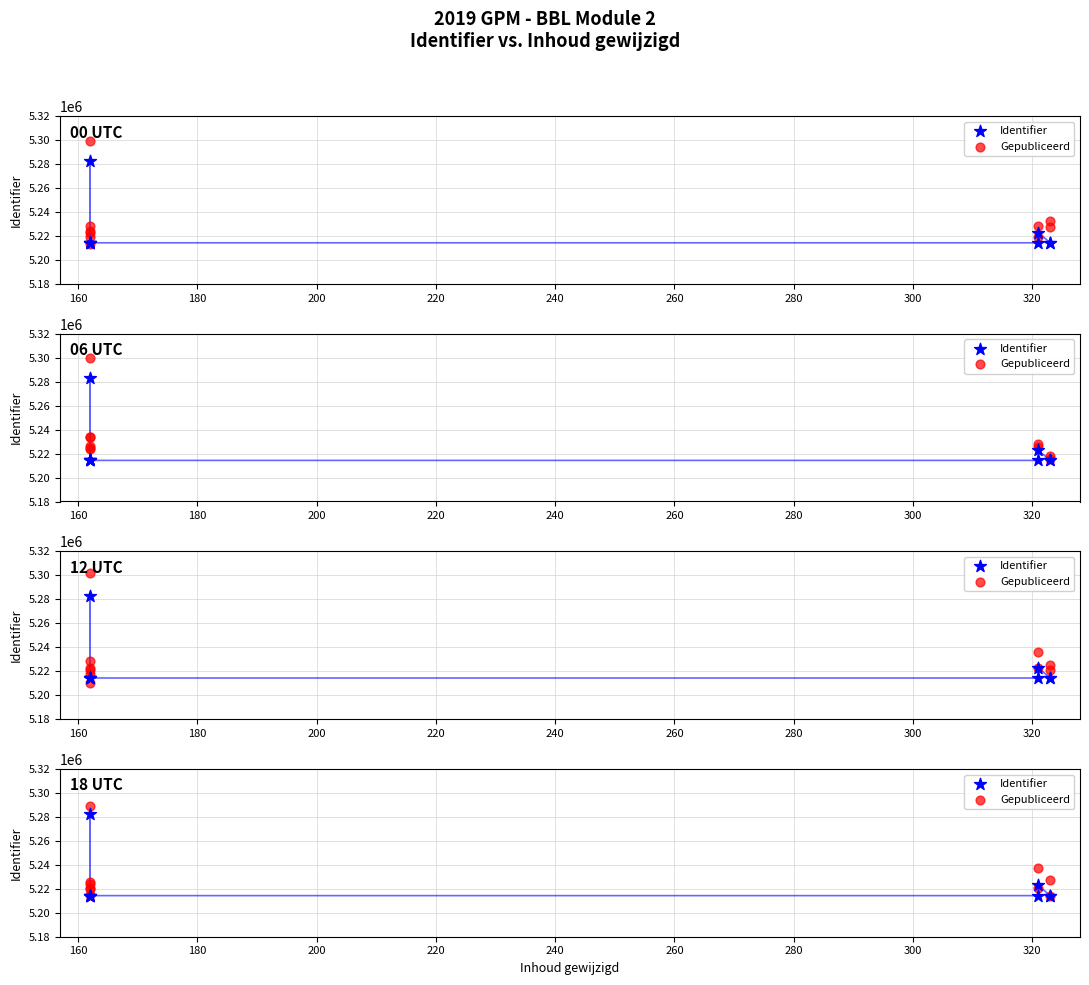

What is the total value across all series at 260?

10428463